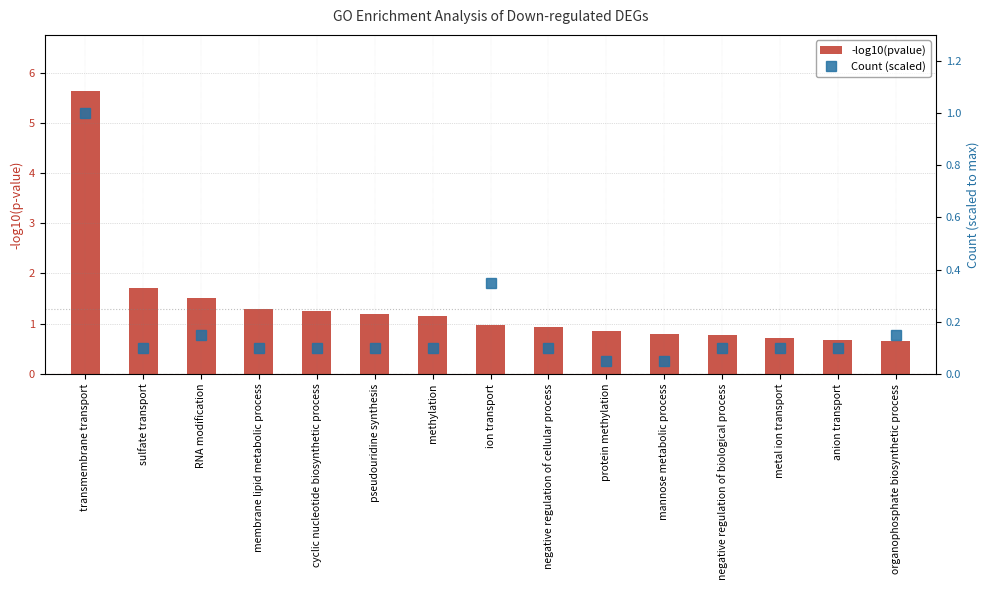

What is the sum of the -log10(pvalue) values at ion transport and protein methylation?

1.8